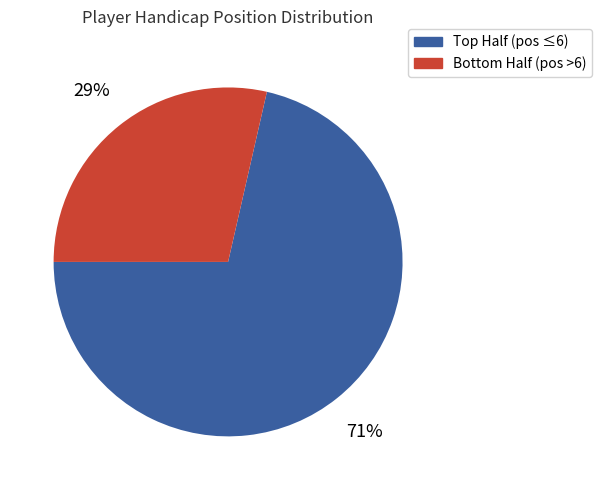

Which category has the biggest portion of the pie?

Top Half (pos ≤6)